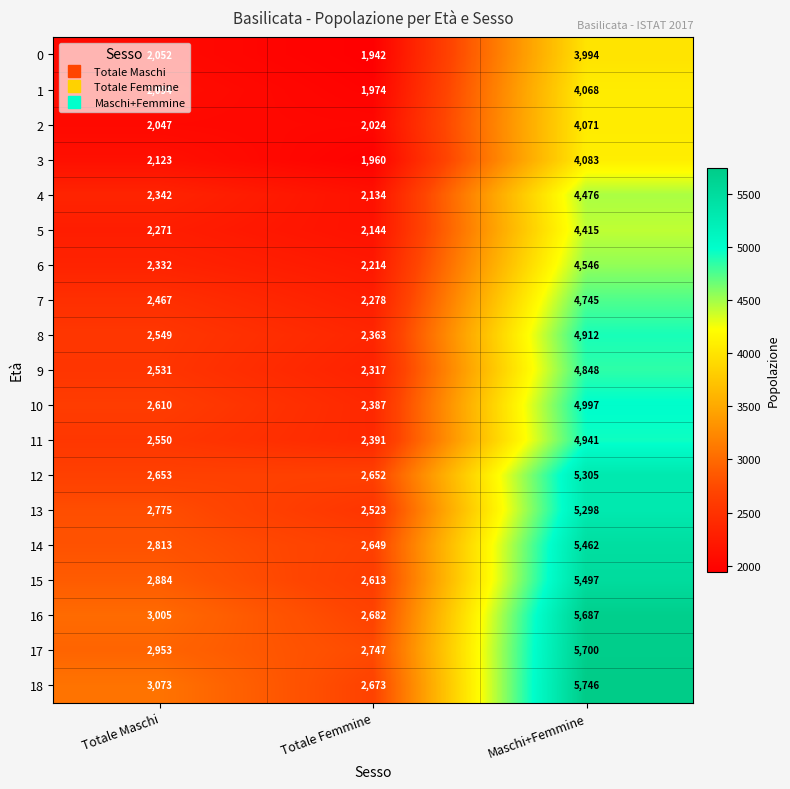

The 0 series shows 540 at Totale Maschi. True or false?

False